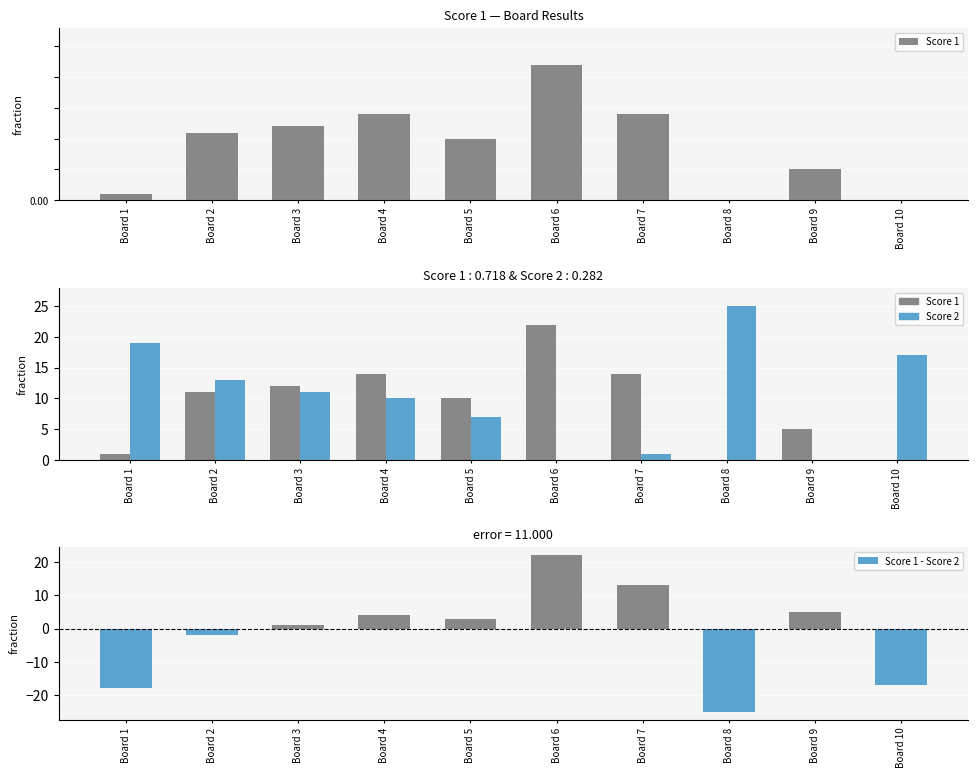

Which series has the largest total across all categories?

Score 2